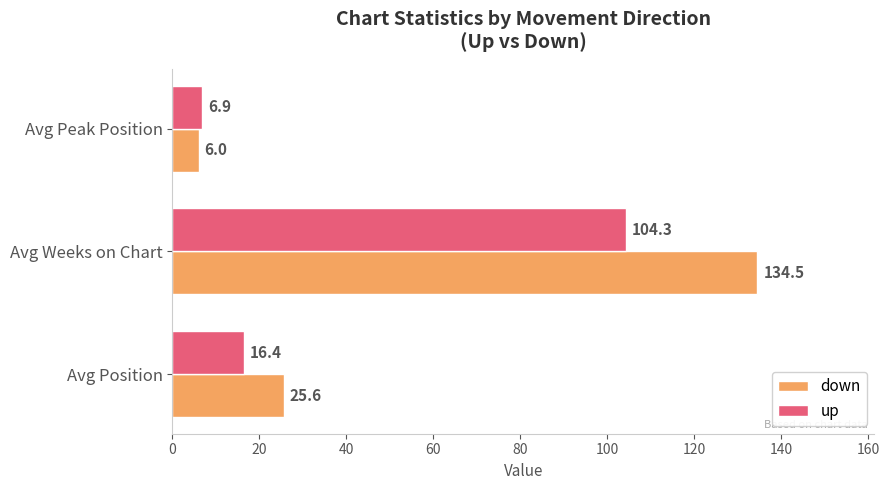

At which category does the chart reach its peak across all series?

Avg Weeks on Chart